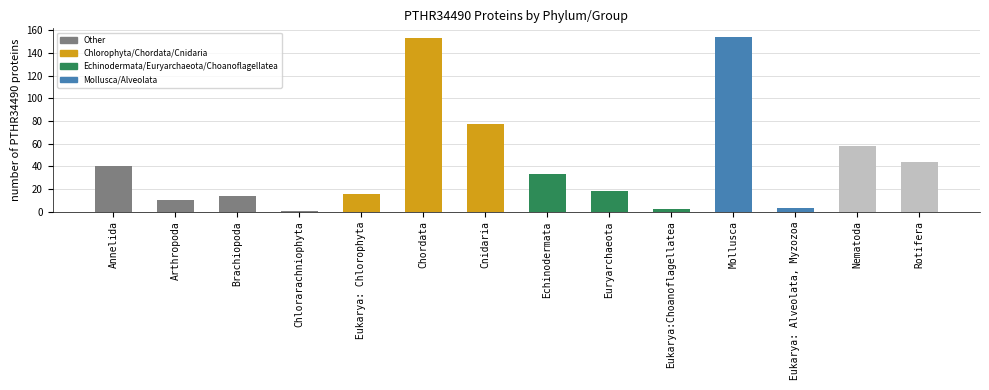

Reading left to right, extract all data points from this chart.

Annelida=40	Arthropoda=10	Brachiopoda=14	Chlorarachniophyta=1	Eukarya: Chlorophyta=16	Chordata=153	Cnidaria=77	Echinodermata=33	Euryarchaeota=18	Eukarya:Choanoflagellatea=2	Mollusca=154	Eukarya: Alveolata, Myzozoa=3	Nematoda=58	Rotifera=44